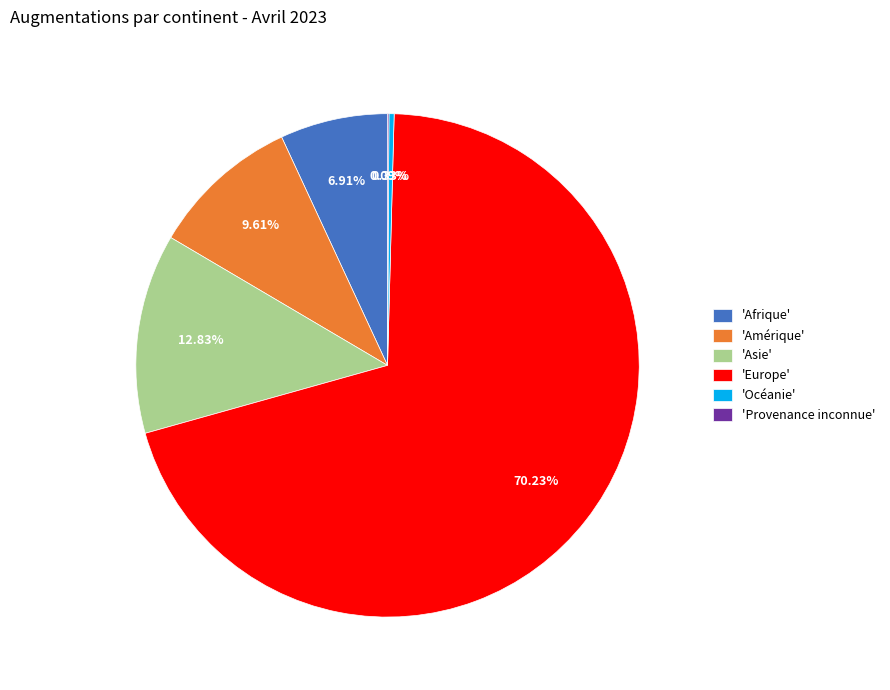

Which slice is the largest?

'Europe'